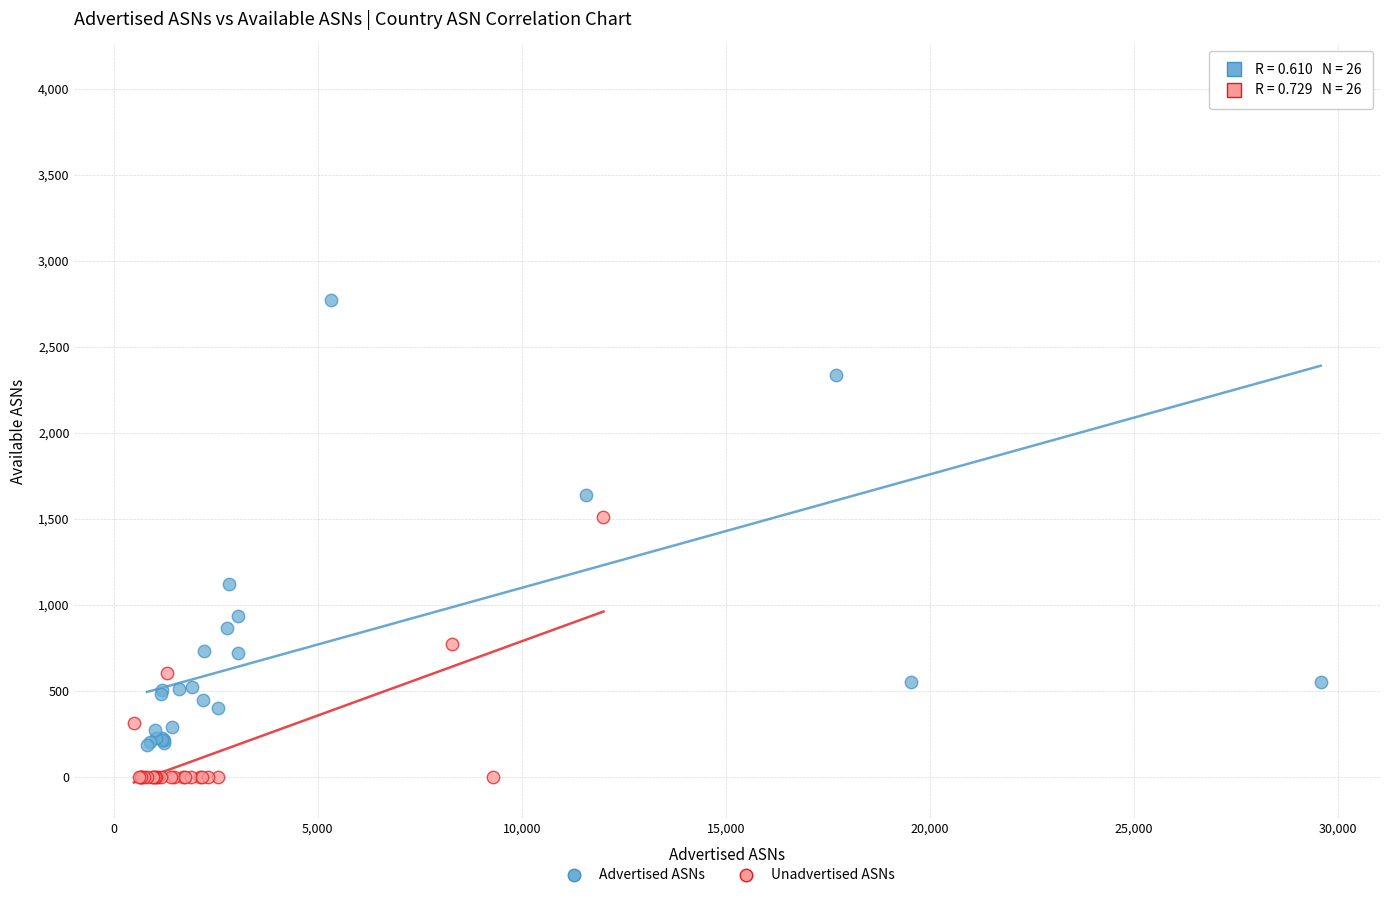

Which series reaches the maximum Y coordinate?

Advertised ASNs